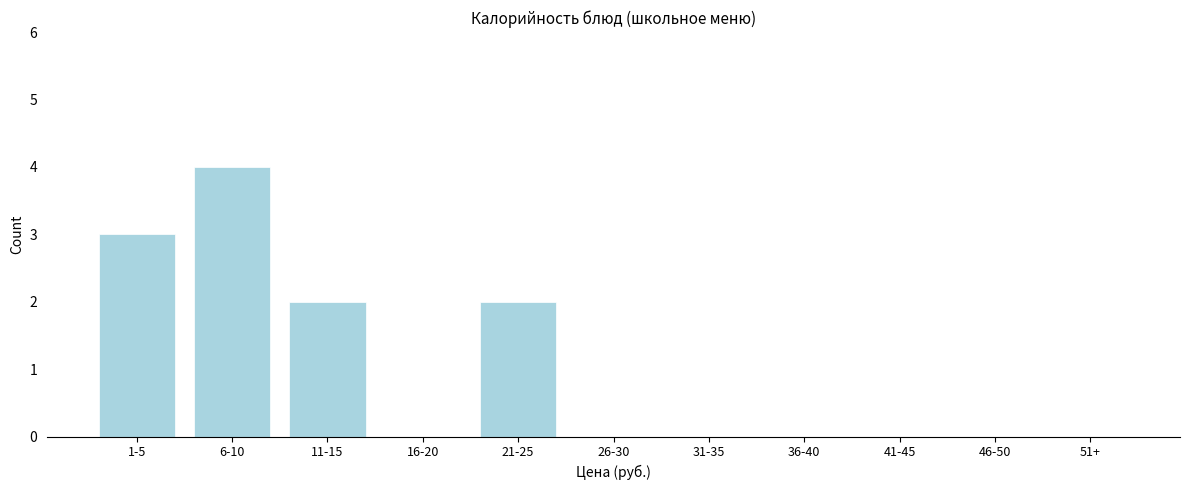

Reading left to right, extract all data points from this chart.

1-5=3	6-10=4	11-15=2	16-20=0	21-25=2	26-30=0	31-35=0	36-40=0	41-45=0	46-50=0	51+=0